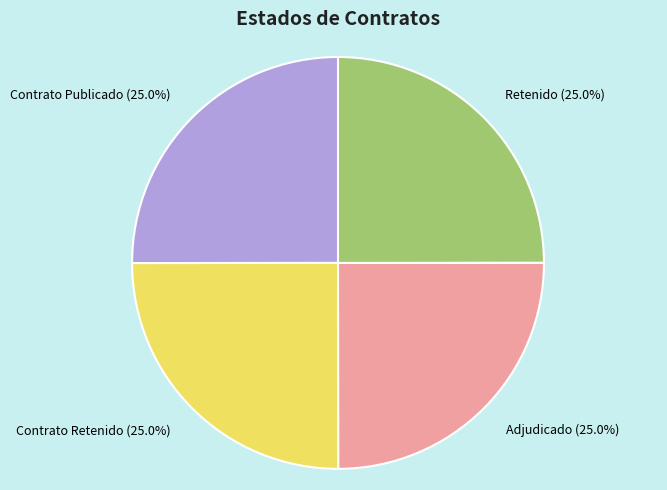

Combined, what portion of the pie is Retenido and Contrato Publicado?

50.0%